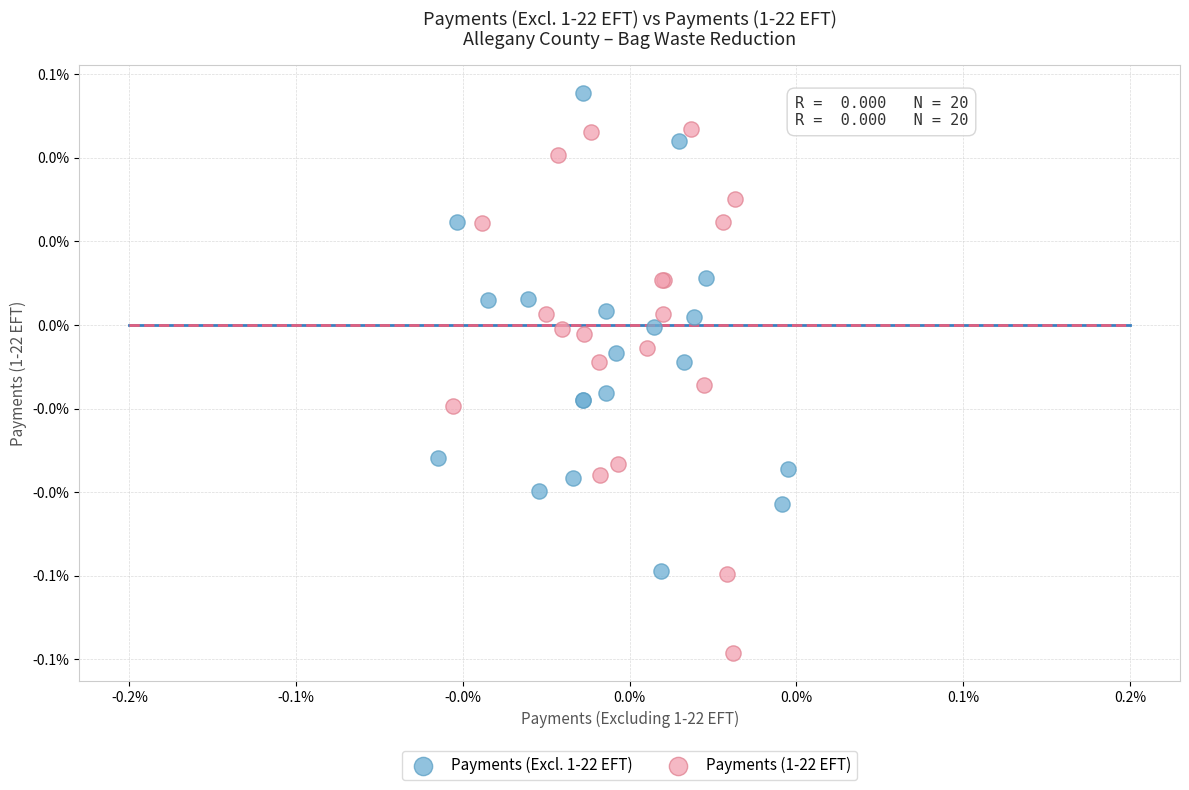

Which series contains the lowest Y value?

Payments (1-22 EFT)